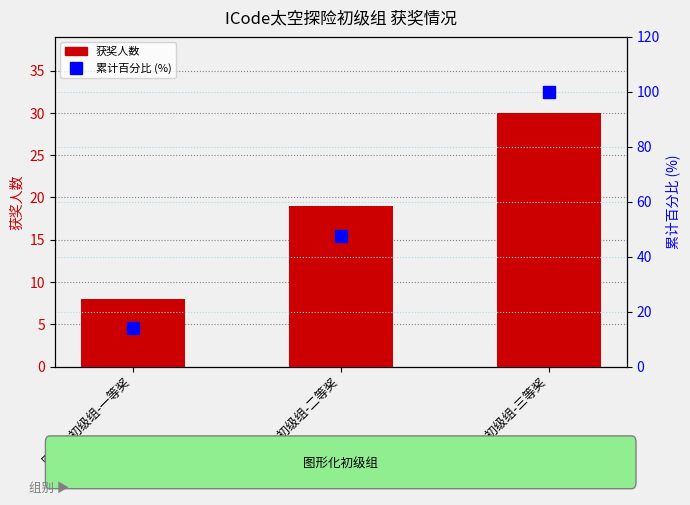

Reading right to left, what are all the values shown in this chart?

获奖人数: 图形化初级组-三等奖=30.0	图形化初级组-二等奖=19.0	图形化初级组-一等奖=8.0
累计百分比 (%): 图形化初级组-三等奖=100.0	图形化初级组-二等奖=47.4	图形化初级组-一等奖=14.0